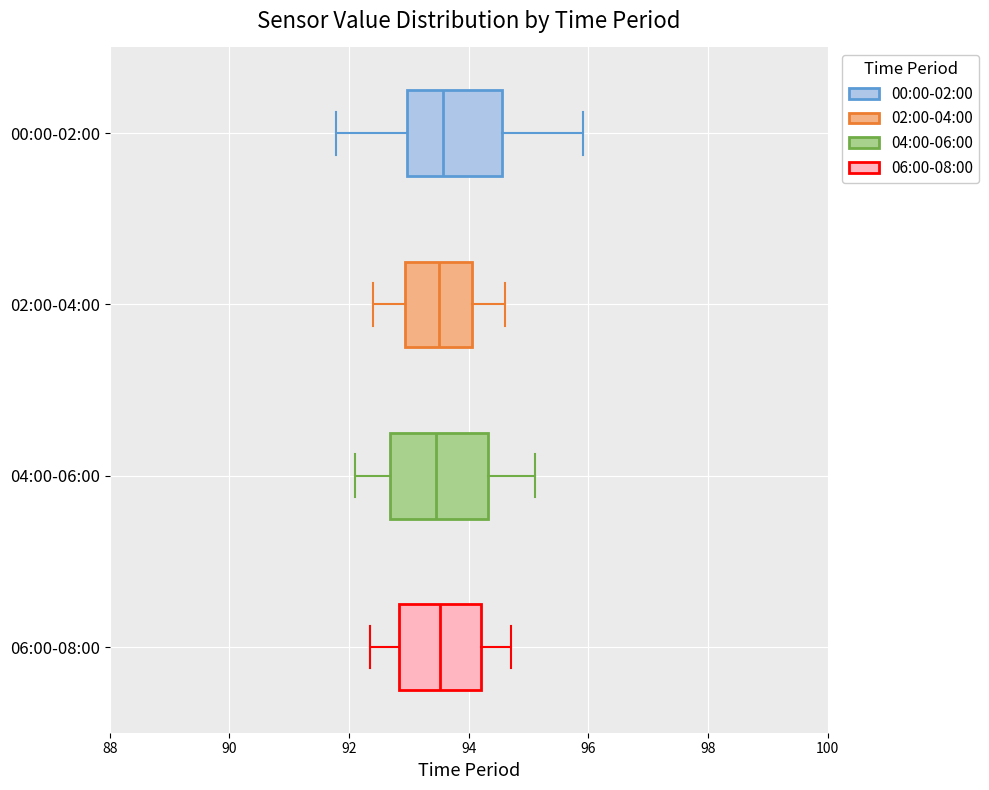

Reading bottom to top, read every box against the x-axis: the position of its median line, the range the box covers, and the ends of its whiskers. The values are not printed on the chart, so give them approximately, as read against the axis.

06:00-08:00: median 93.6, box 92.8 to 94.2, whiskers 92.4 to 94.8
04:00-06:00: median 93.4, box 92.6 to 94.4, whiskers 92.2 to 95.2
02:00-04:00: median 93.6, box 93.0 to 94.0, whiskers 92.4 to 94.6
00:00-02:00: median 93.6, box 93.0 to 94.6, whiskers 91.8 to 96.0